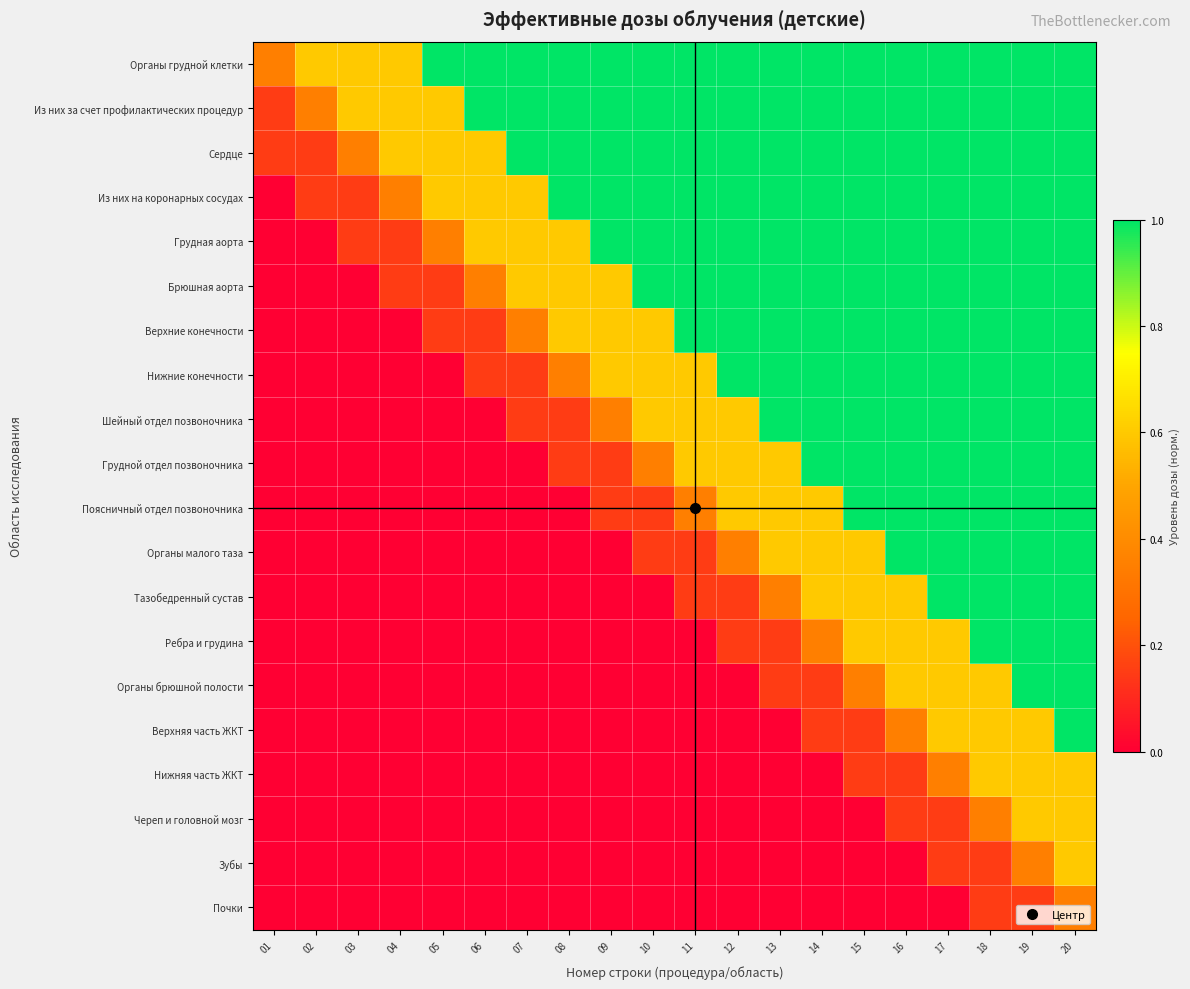

What is the total value across all series at 07?

5.5